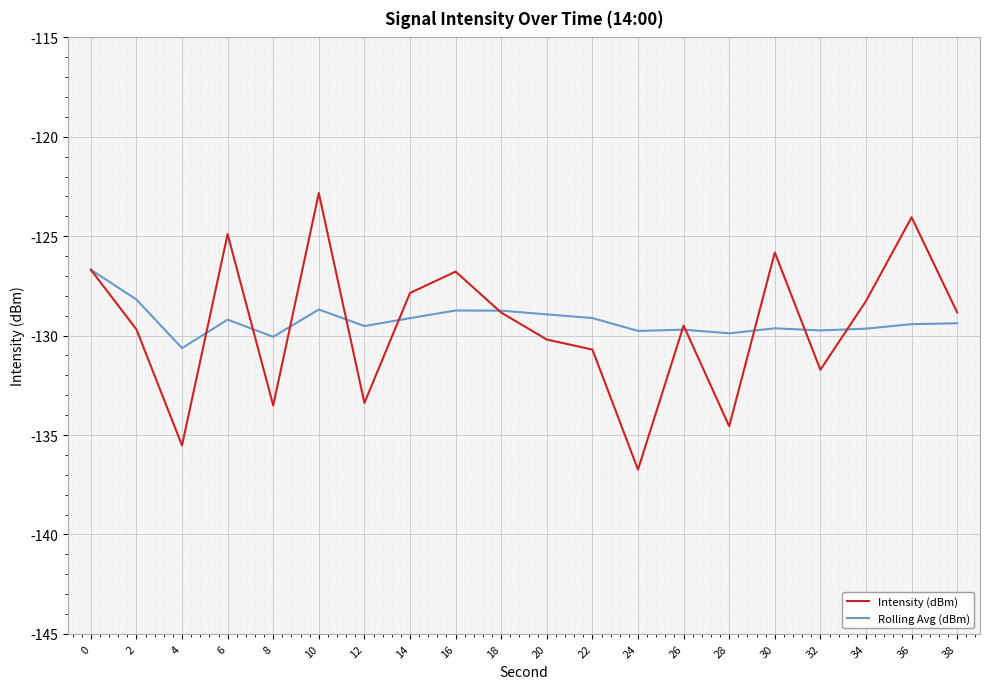

What is the difference between the second highest and minimum values in the Rolling Avg (dBm) series?

2.4